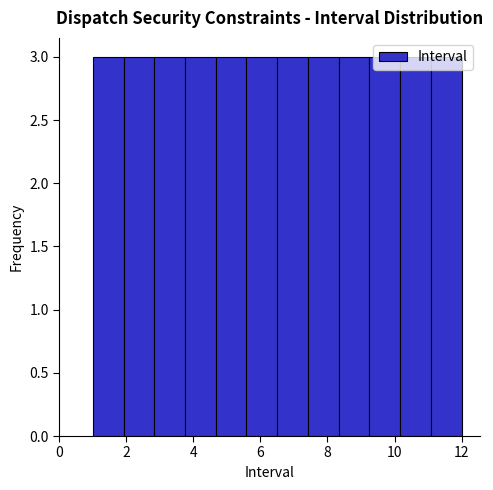

Reading left to right, transcribe this chart: for each bar, give the range it covers on the x-axis and its height. Neither the bar edges nor the heights are printed on the chart, so give them approximately, as read against the axes.

1.0 to 2.0: 3
2.0 to 2.8: 3
2.8 to 3.8: 3
3.8 to 4.6: 3
4.6 to 5.6: 3
5.6 to 6.6: 3
6.6 to 7.4: 3
7.4 to 8.4: 3
8.4 to 9.2: 3
9.2 to 10.2: 3
10.2 to 11.0: 3
11.0 to 12.0: 3